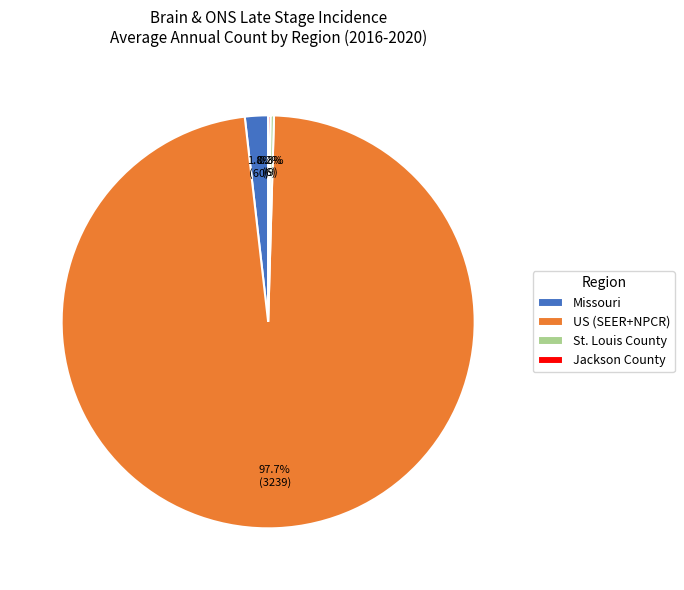

What portion of the pie excludes Missouri?

98.2%